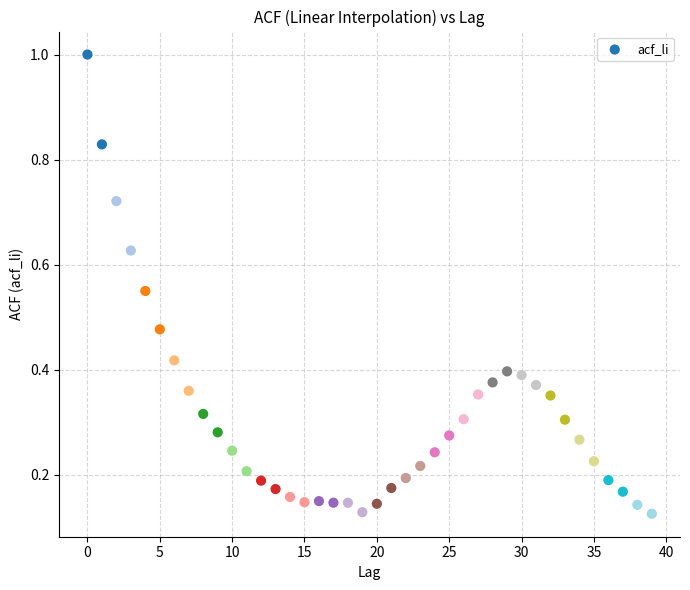

What is the range of Y values (max minus min)?

0.9